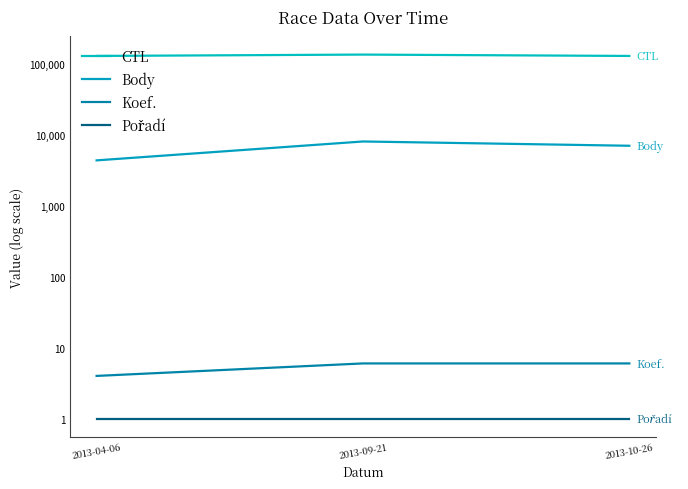

Is the value of Body at 2013-04-06 greater than the value of Pořadí at 2013-10-26?

Yes